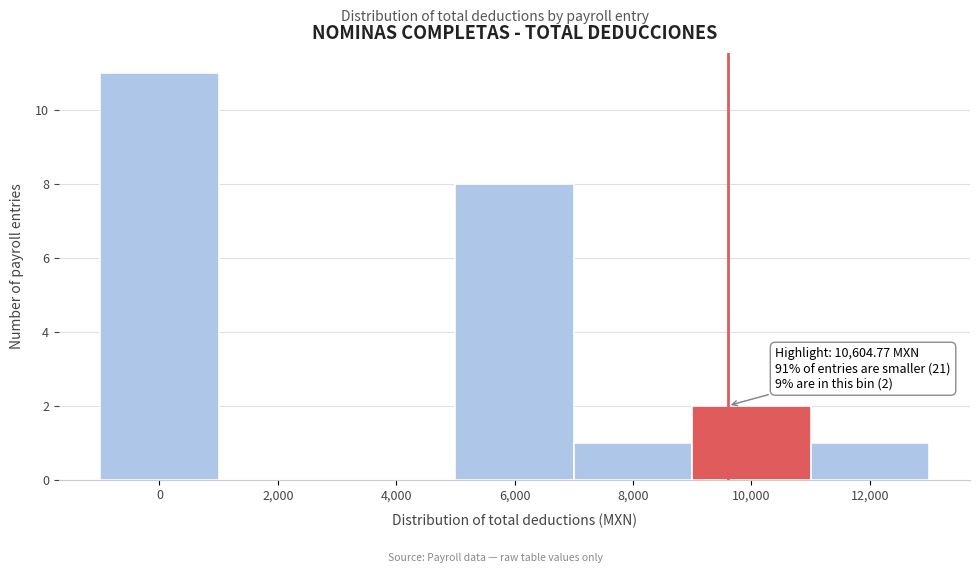

Reading left to right, what are all the values shown in this chart?

0=11	2,000=0	4,000=0	6,000=8	8,000=1	10,000=2	12,000=1